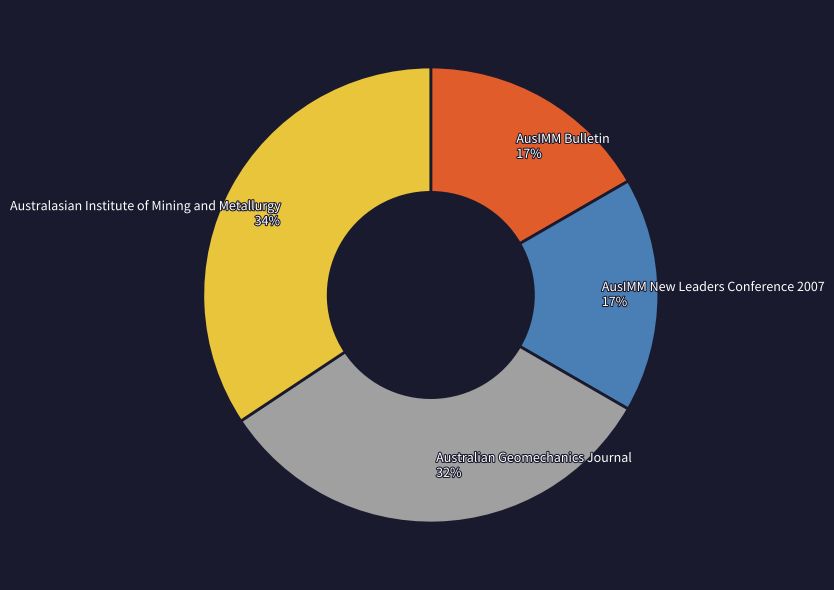

How many slices are in this pie chart?

4